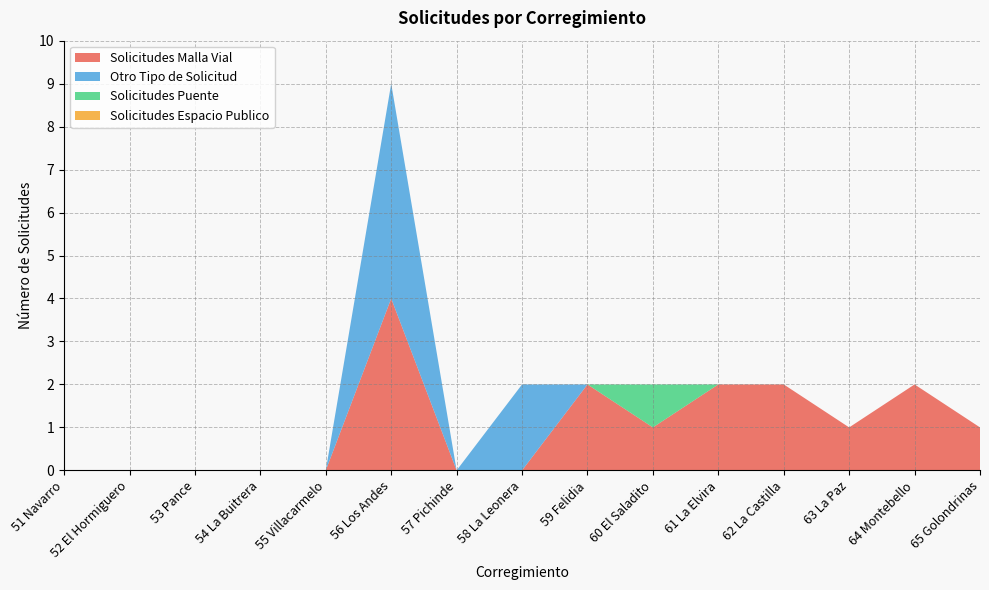

Reading right to left, transcribe all the data shown in this chart.

Solicitudes Malla Vial: 1	2	1	2	2	1	2	0	0	4	0	0	0	0	0
Otro Tipo de Solicitud: 0	0	0	0	0	0	0	2	0	5	0	0	0	0	0
Solicitudes Puente: 0	0	0	0	0	1	0	0	0	0	0	0	0	0	0
Solicitudes Espacio Publico: 0	0	0	0	0	0	0	0	0	0	0	0	0	0	0